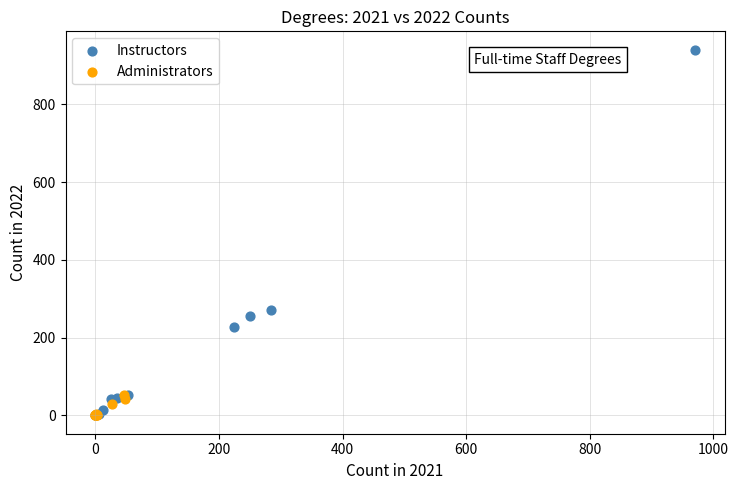

Which series has the widest spread of Y values?

Instructors